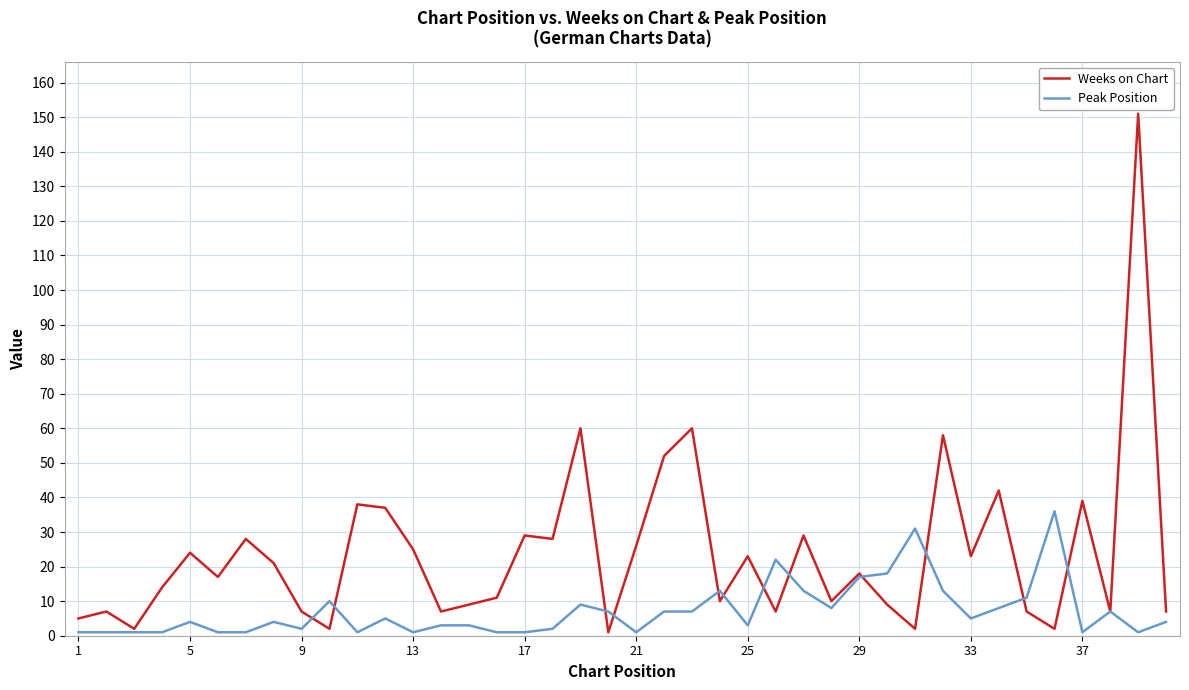

What is the lowest value of the Weeks on Chart series?

1